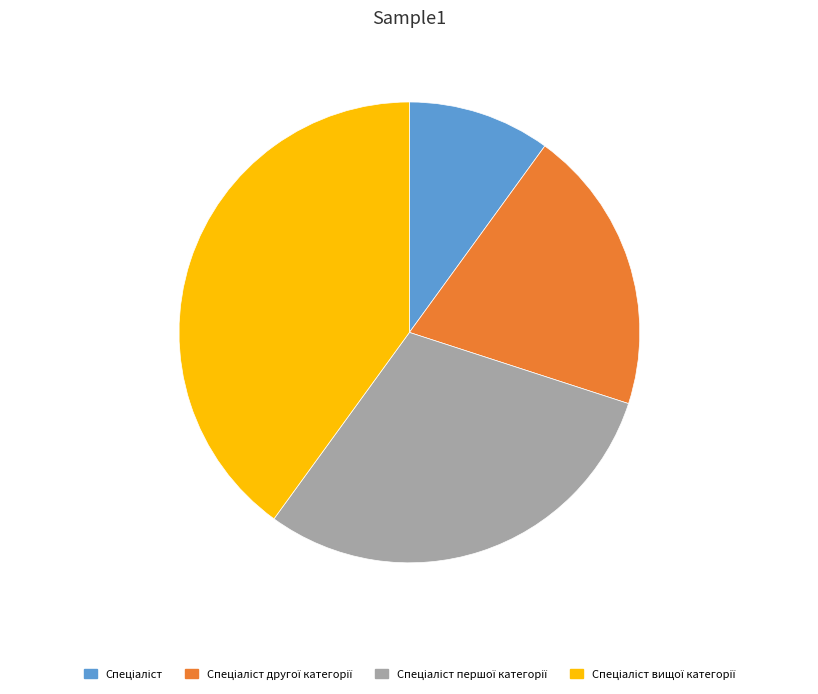

Is there any slice that represents more than half of the pie?

No